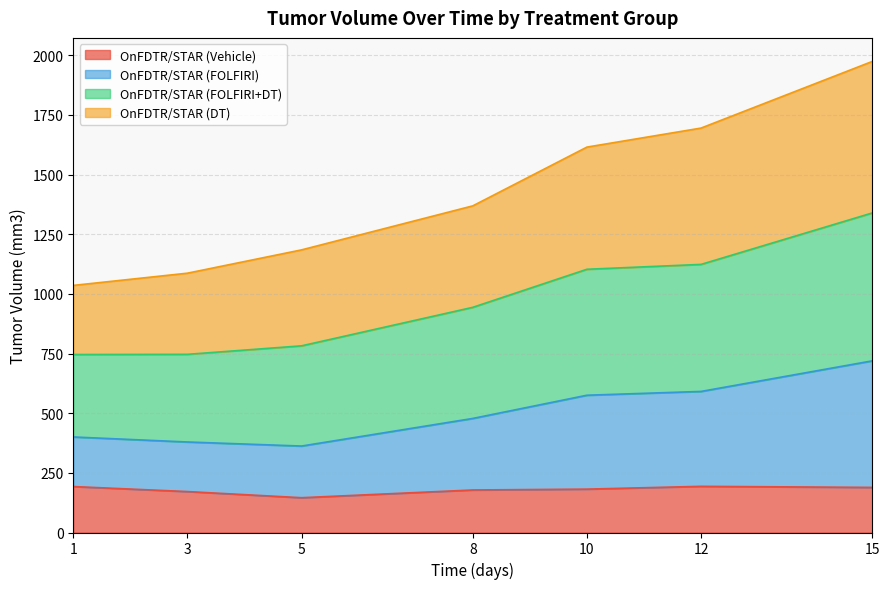

Does the chart have visible grid lines?

Yes